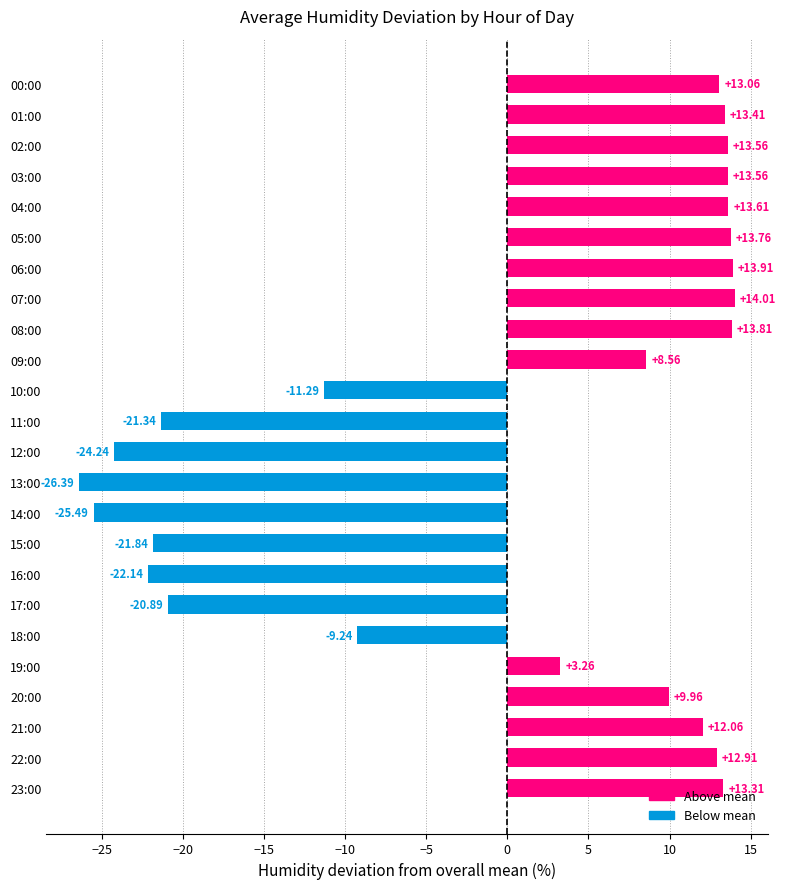

How many data points are less than 12?

12